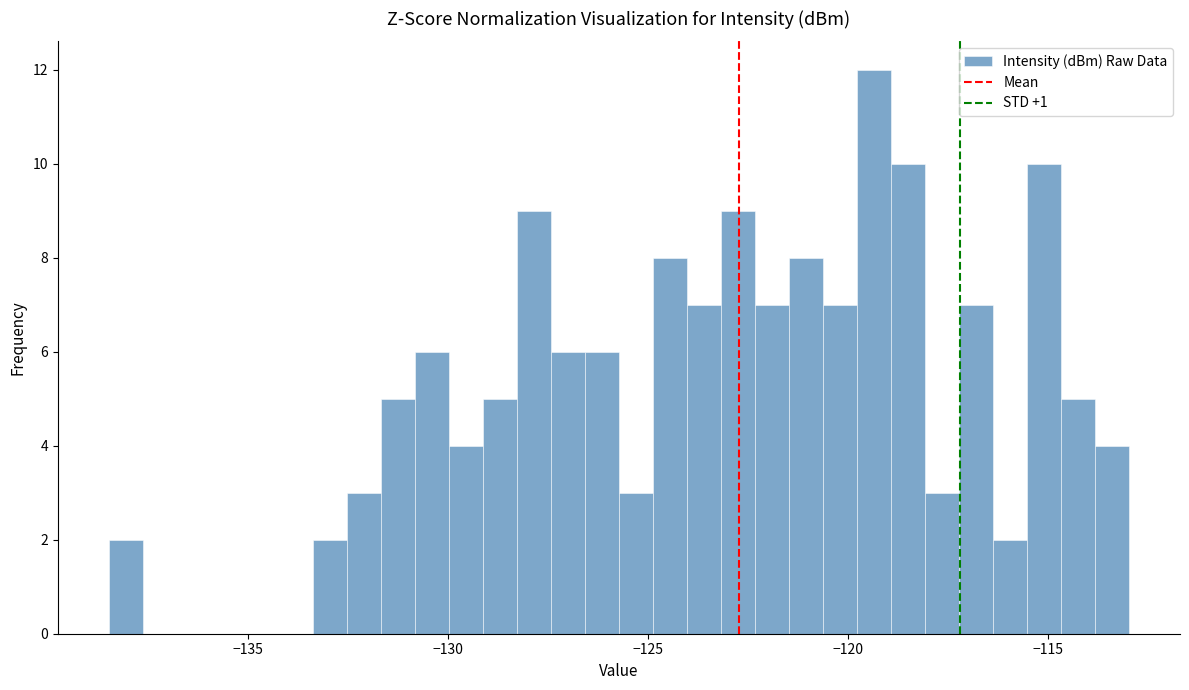

Around what value on the x-axis is the tallest bar? Give the approximate position of its centre, as read against the axis.

-119.5